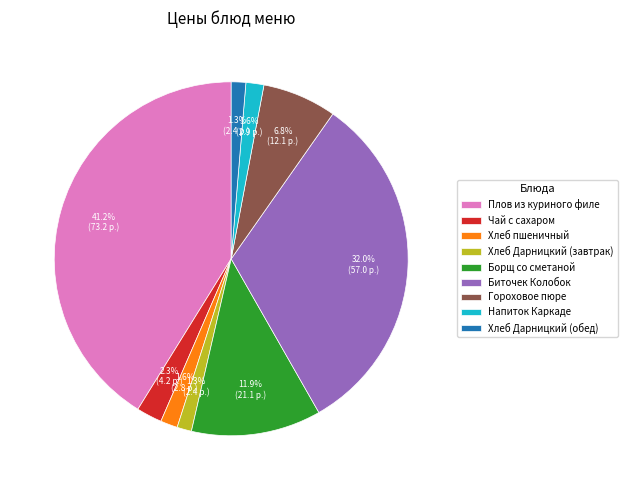

True or false: Хлеб пшеничный accounts for 2% of the total.

True